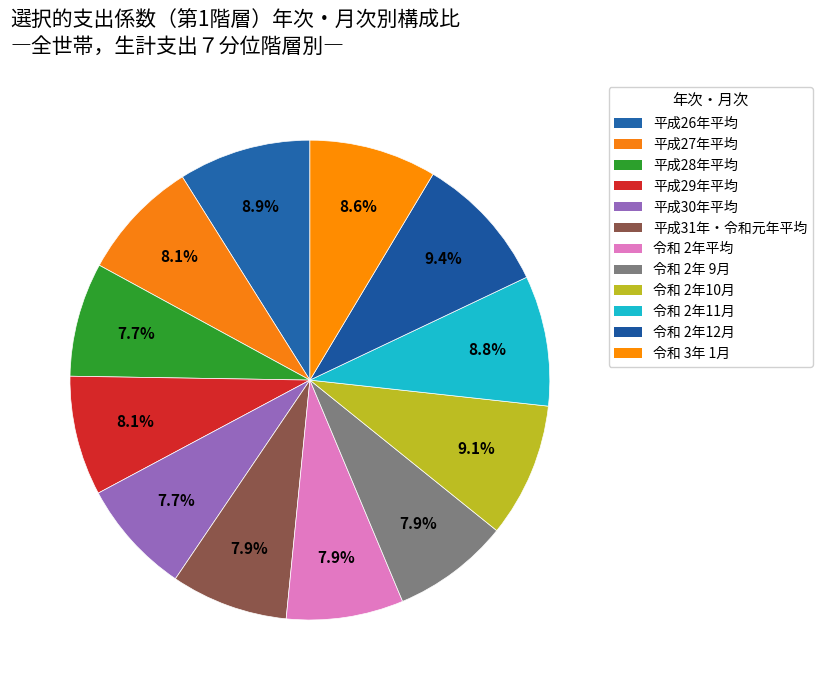

Is there a majority slice in this chart?

No